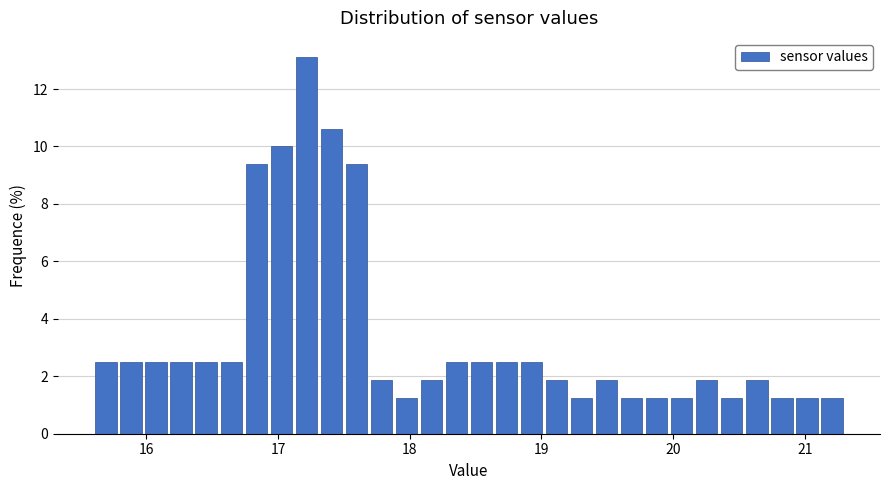

Around what value on the x-axis is the tallest bar? Give the approximate position of its centre, as read against the axis.

17.2